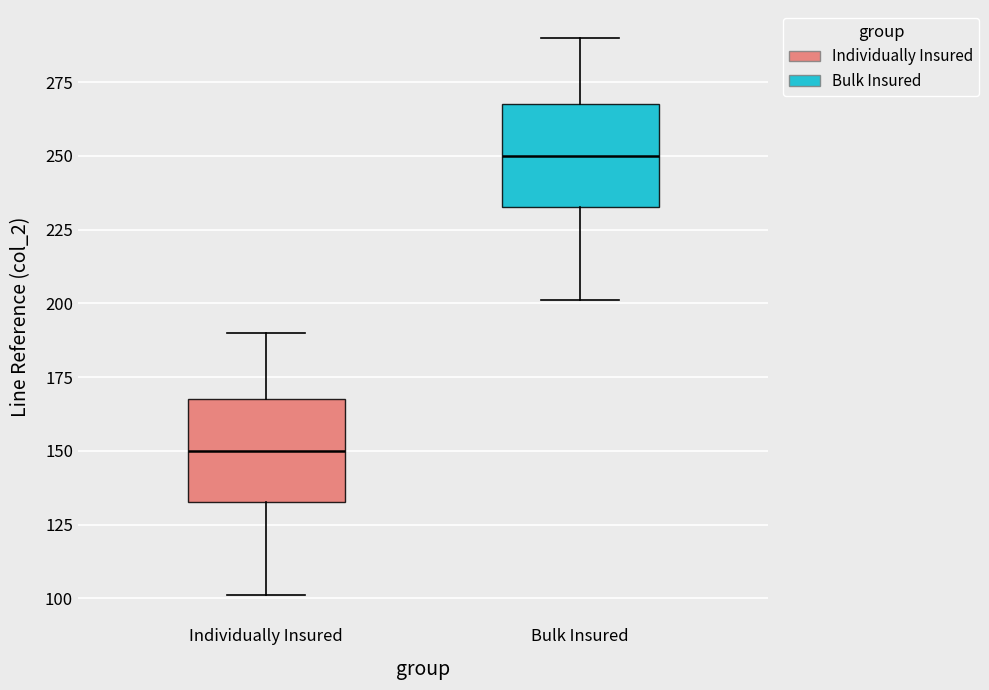

Where does the upper whisker of the box for Individually Insured end on the y-axis? The values are not printed on the chart, so give them approximately, as read against the axis.

190